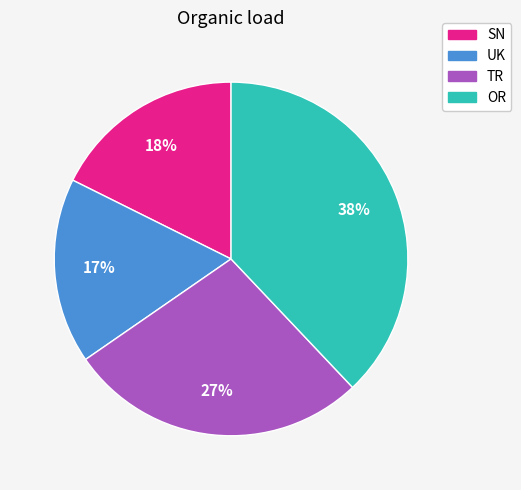

To the nearest percent, what is the difference between the largest and smallest slice percentages?

21%